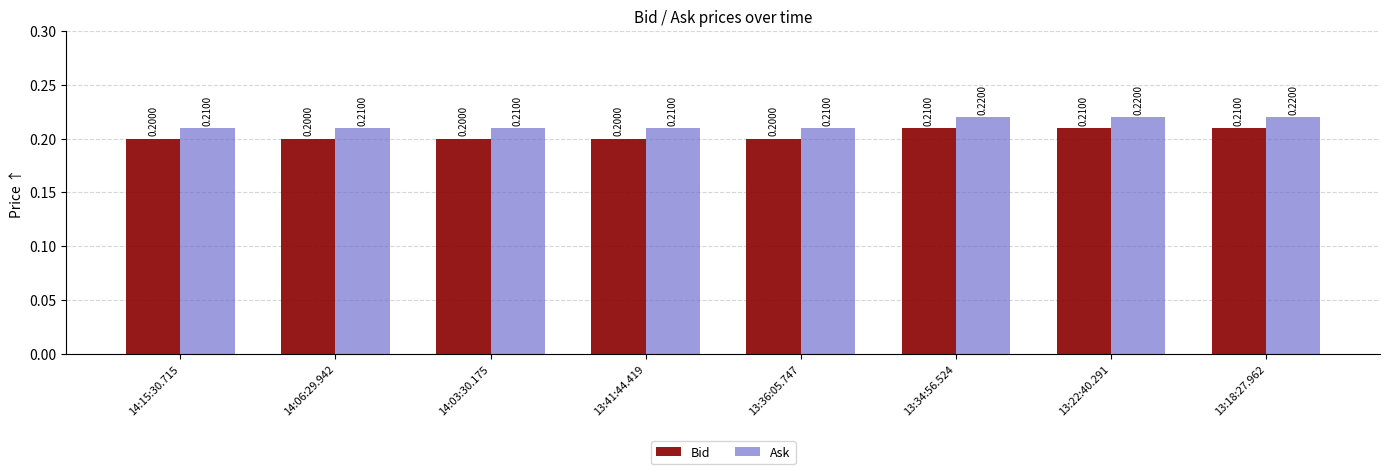

List the series in order of their peak value, highest first.

Ask, Bid